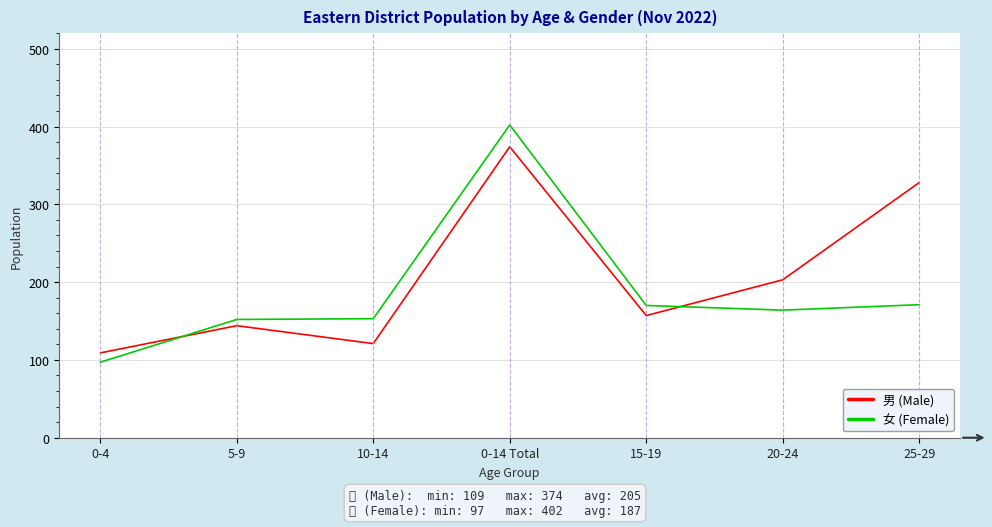

What is the approximate value of 男 (Male) at 15-19, to the nearest 50?

150